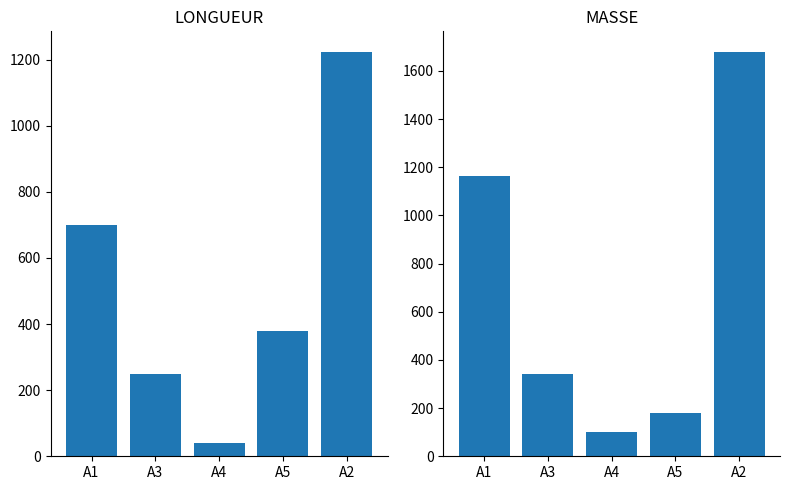

Reading right to left, transcribe all the data shown in this chart.

LONGUEUR: 1224.2	379.8	40.0	250.0	700.0
MASSE: 1679.9	177.8	102.1	343.1	1161.4